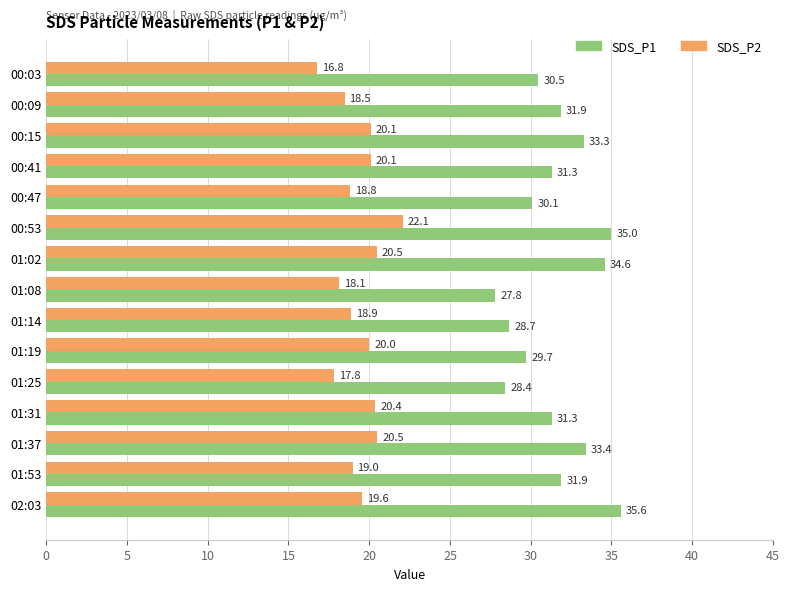

What is the difference between the maximum and minimum values in the SDS_P2 series?

5.3